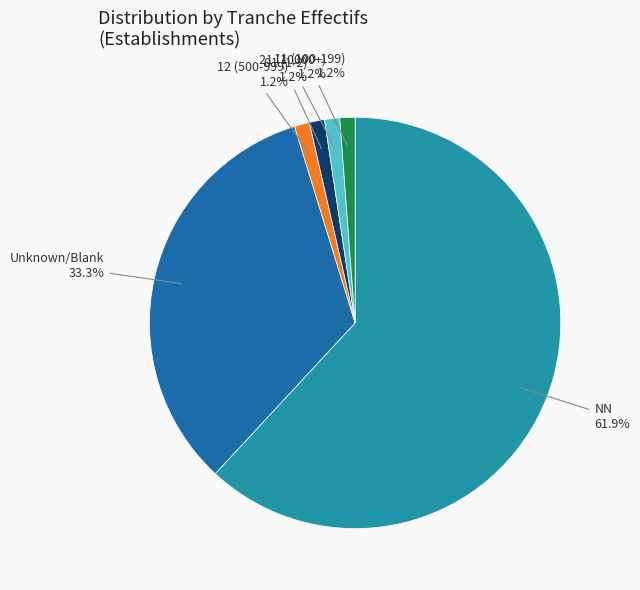

Which slice is the largest?

NN